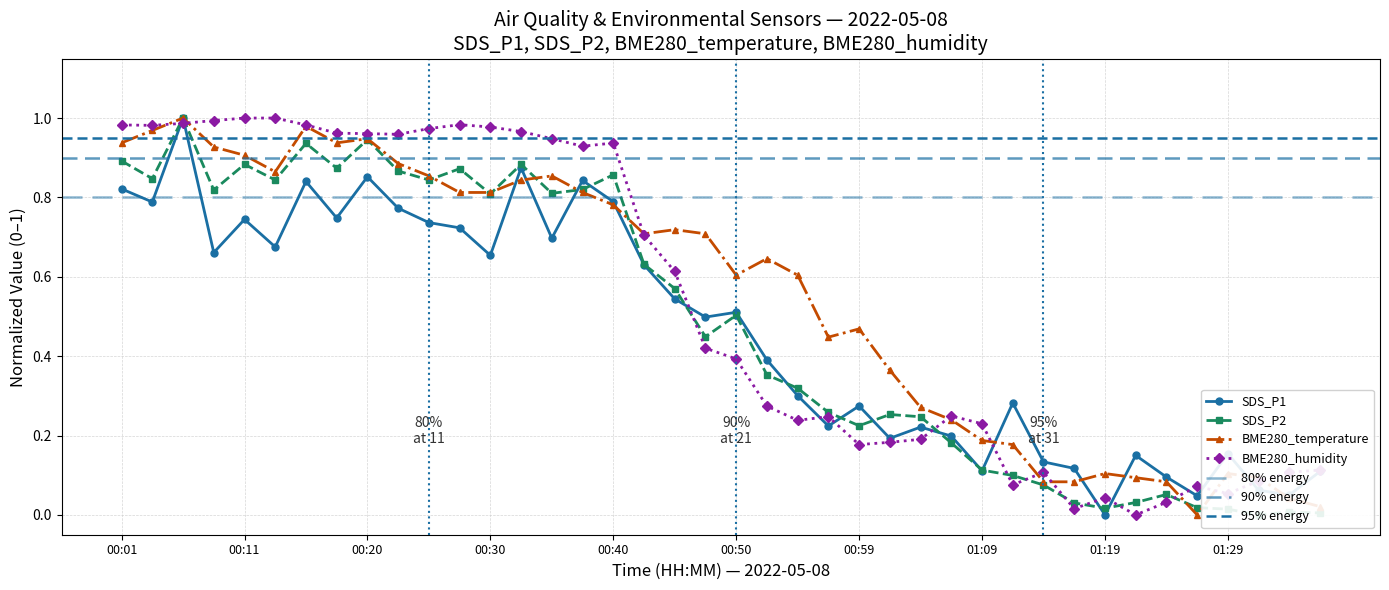

Reading right to left, list all the values displayed in this chart.

SDS_P1: 0.1	0.1	0.1	0.2	0.0	0.1	0.1	0.0	0.1	0.1	0.3	0.1	0.2	0.2	0.2	0.3	0.2	0.3	0.4	0.5	0.5	0.5	0.6	0.8	0.8	0.7	0.9	0.7	0.7	0.7	0.8	0.9	0.7	0.8	0.7	0.7	0.7	1.0	0.8	0.8
SDS_P2: 0.0	0.0	0.0	0.0	0.0	0.1	0.0	0.0	0.0	0.1	0.1	0.1	0.2	0.2	0.3	0.2	0.3	0.3	0.4	0.5	0.4	0.6	0.6	0.9	0.8	0.8	0.9	0.8	0.9	0.8	0.9	0.9	0.9	0.9	0.8	0.9	0.8	1.0	0.8	0.9
BME280_temperature: 0.0	0.0	0.1	0.1	0.0	0.1	0.1	0.1	0.1	0.1	0.2	0.2	0.2	0.3	0.4	0.5	0.4	0.6	0.6	0.6	0.7	0.7	0.7	0.8	0.8	0.9	0.8	0.8	0.8	0.9	0.9	0.9	0.9	1.0	0.9	0.9	0.9	1.0	1.0	0.9
BME280_humidity: 0.1	0.1	0.1	0.1	0.1	0.0	0.0	0.0	0.0	0.1	0.1	0.2	0.2	0.2	0.2	0.2	0.2	0.2	0.3	0.4	0.4	0.6	0.7	0.9	0.9	0.9	1.0	1.0	1.0	1.0	1.0	1.0	1.0	1.0	1.0	1.0	1.0	1.0	1.0	1.0